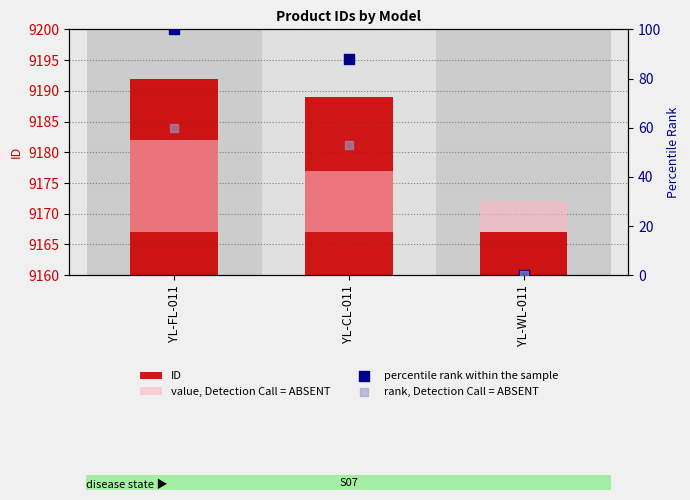

Which series has the largest Y range (max minus min)?

percentile rank within the sample